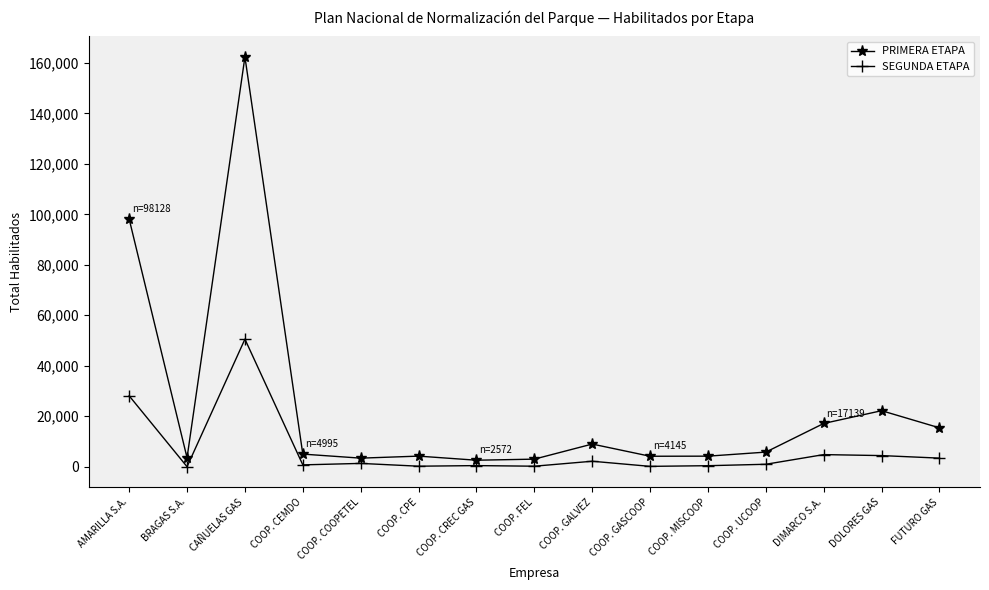

At which category is the sum across all series the highest?

CAÑUELAS GAS